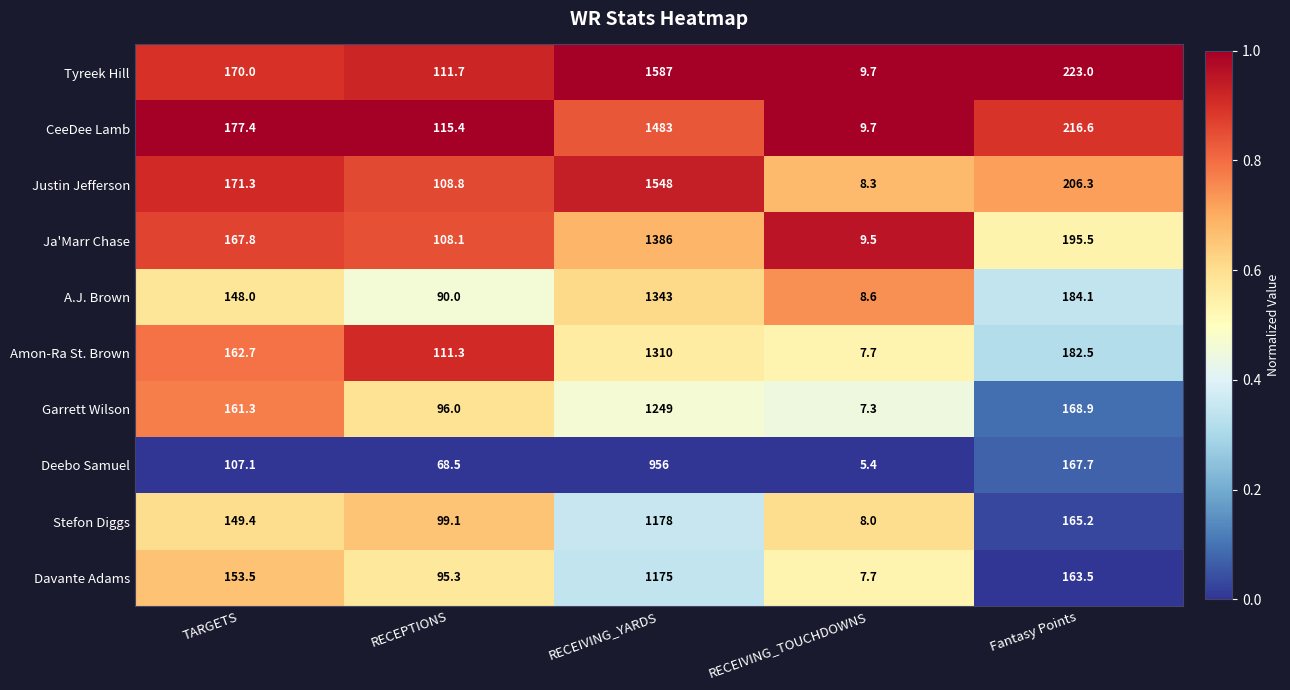

Is it true that Amon-Ra St. Brown equals 182.5 at Fantasy Points?

True